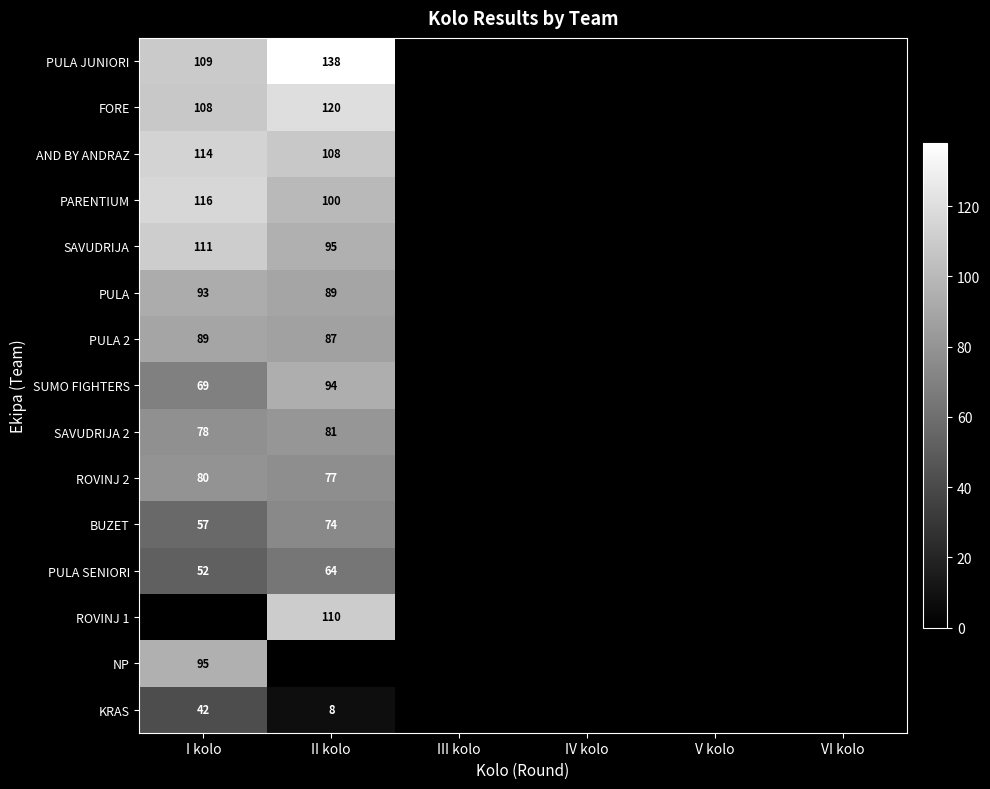

How many data points does each series have?

6